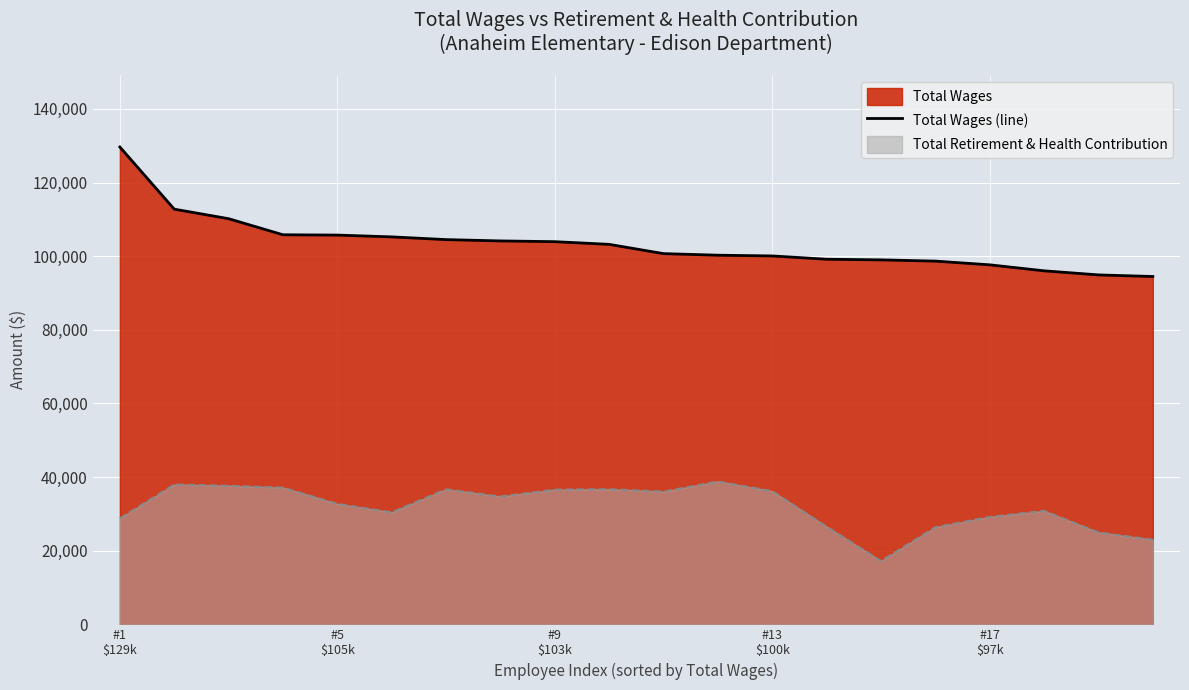

Rank the series by their maximum value, from lowest to highest.

Total Retirement & Health Contribution, Total Wages (line)